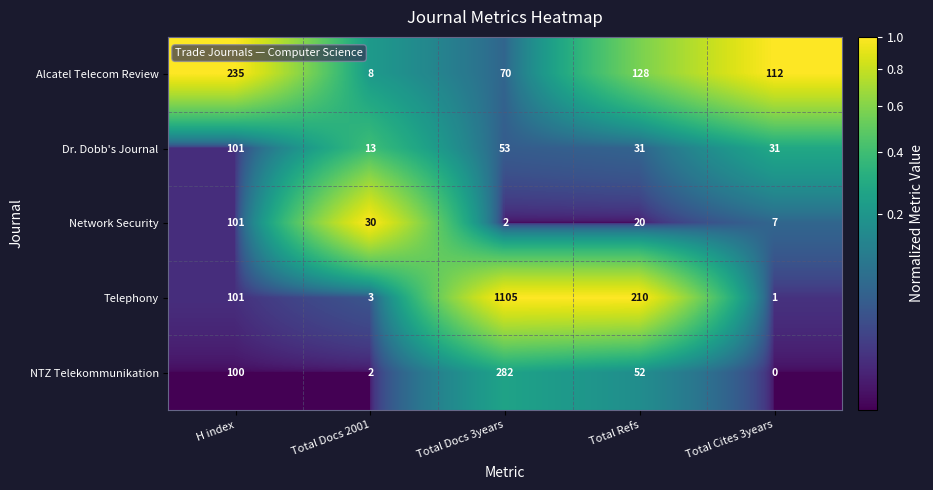

Rank the categories by Network Security value from lowest to highest.

Total Docs 3years, Total Cites 3years, Total Refs, Total Docs 2001, H index